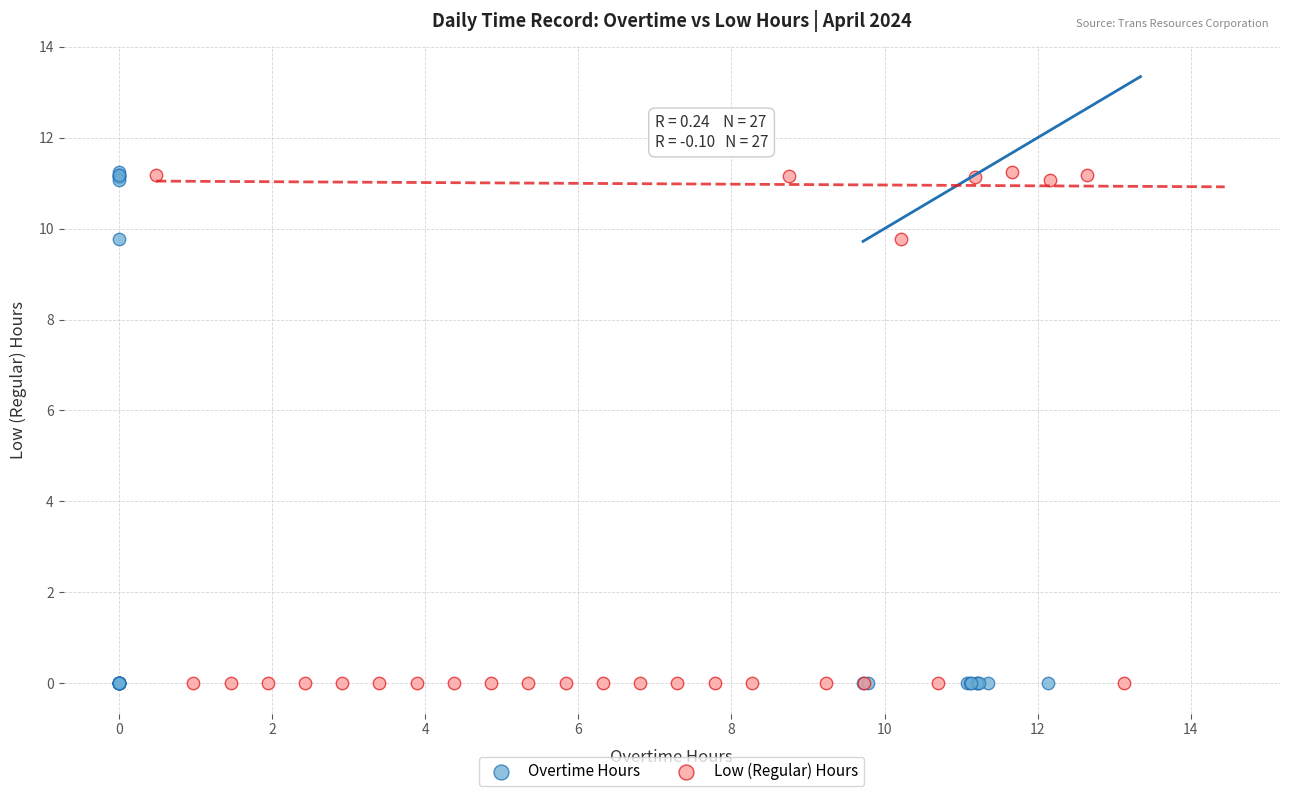

What are all the series names shown in the legend?

Overtime Hours, Low (Regular) Hours